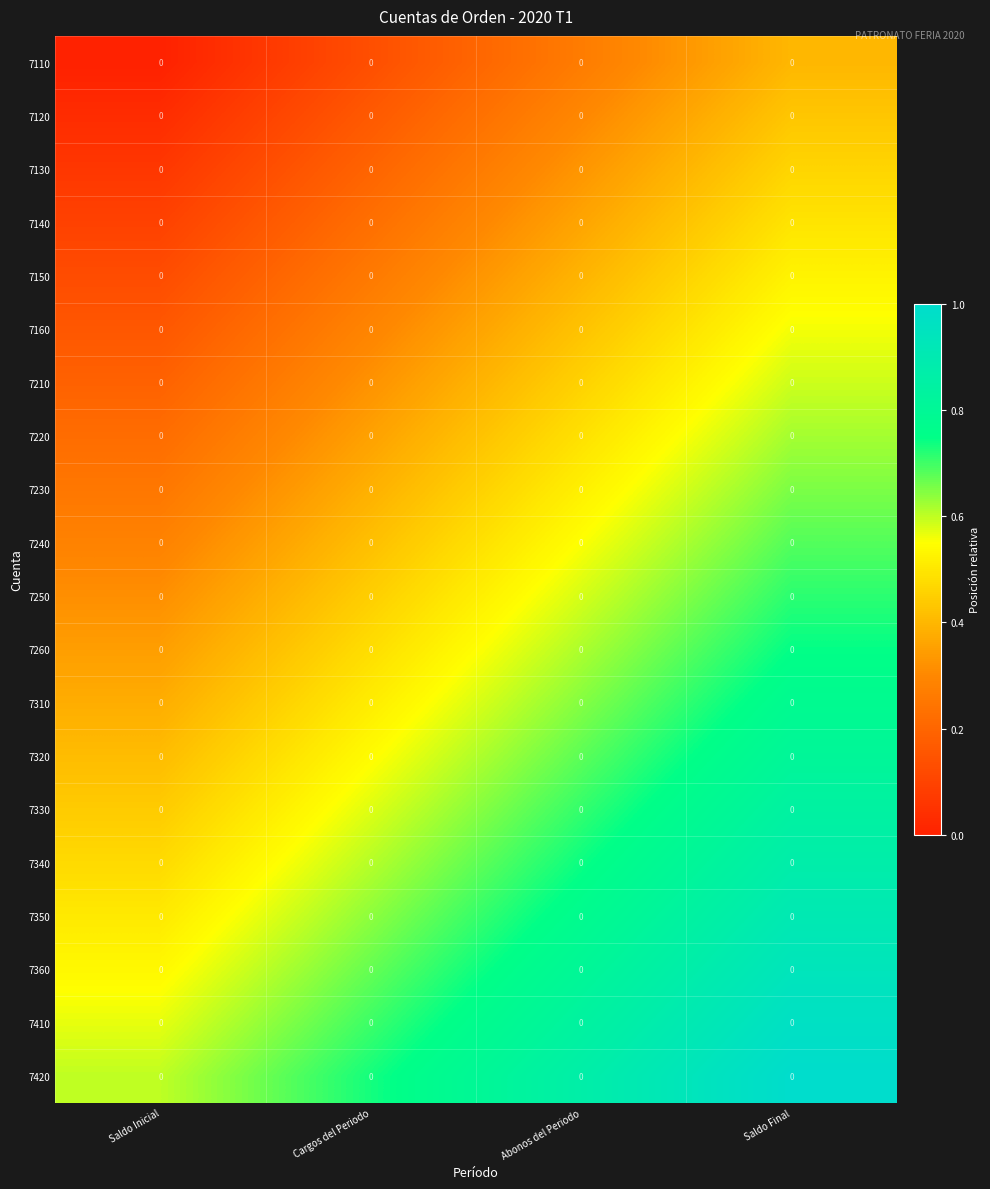

The 7120 series shows 0.7 at Saldo Final. True or false?

False